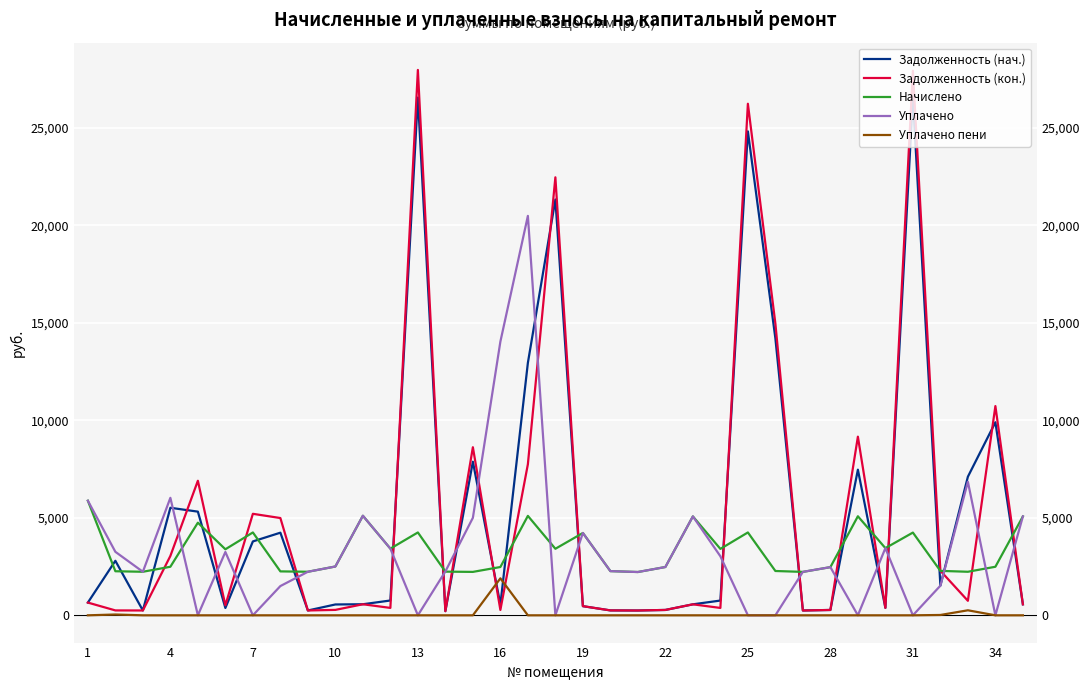

In Уплачено пени, how many points are higher than both neighbors (excluding endpoints)?

3